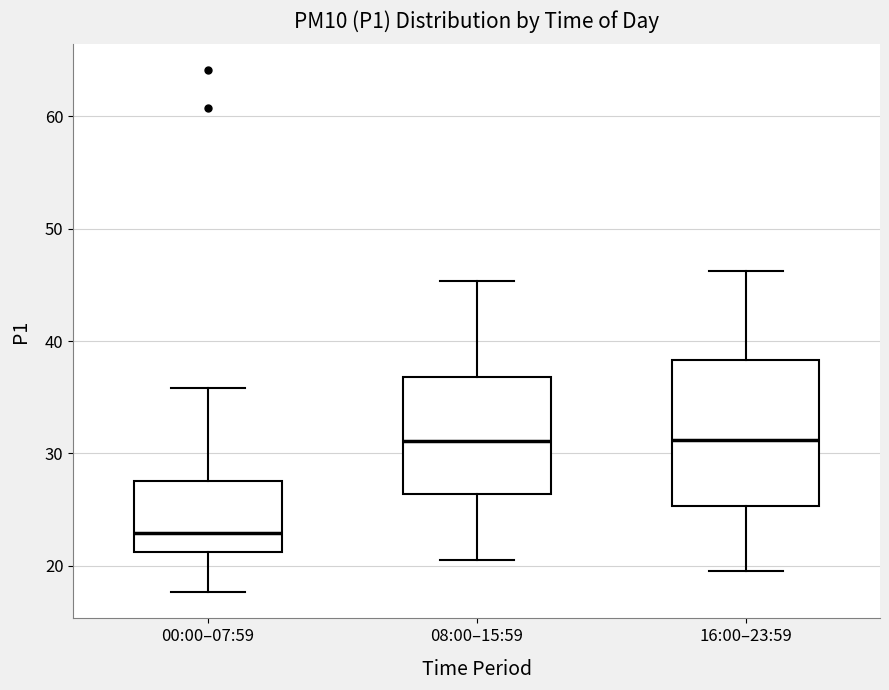

Where is the upper edge of the box for 16:00–23:59 on the y-axis? The values are not printed on the chart, so give them approximately, as read against the axis.

38